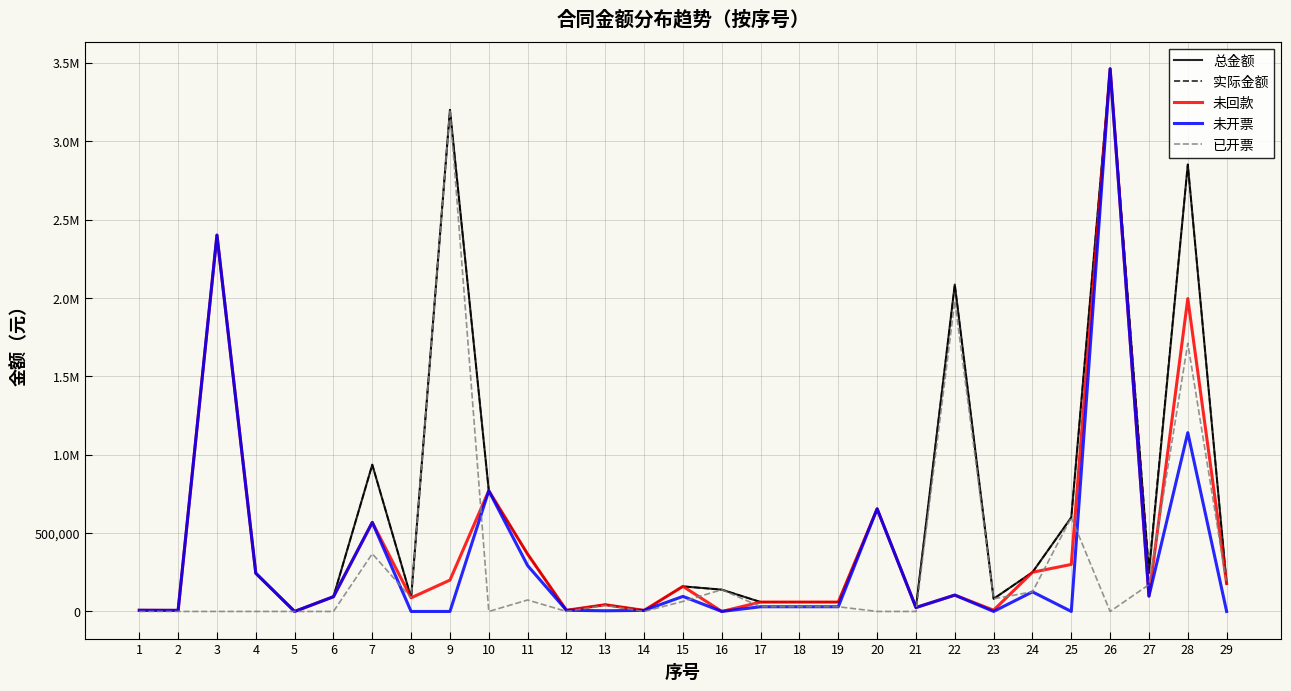

What are all the series names shown in the legend?

总金额, 实际金额, 未回款, 未开票, 已开票